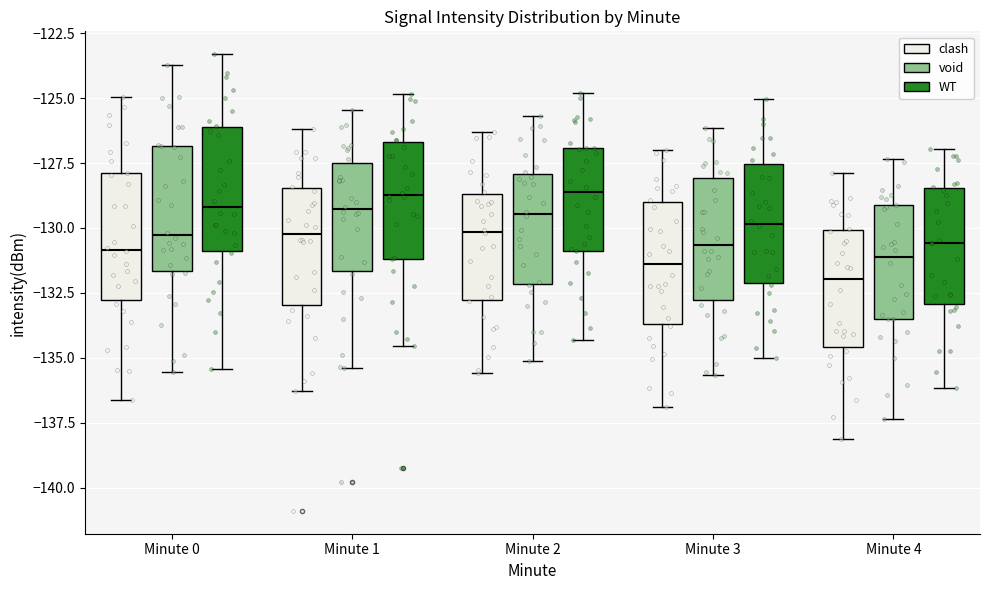

Where is the lower edge of the box for Minute 4 (void) on the y-axis? The values are not printed on the chart, so give them approximately, as read against the axis.

-133.5